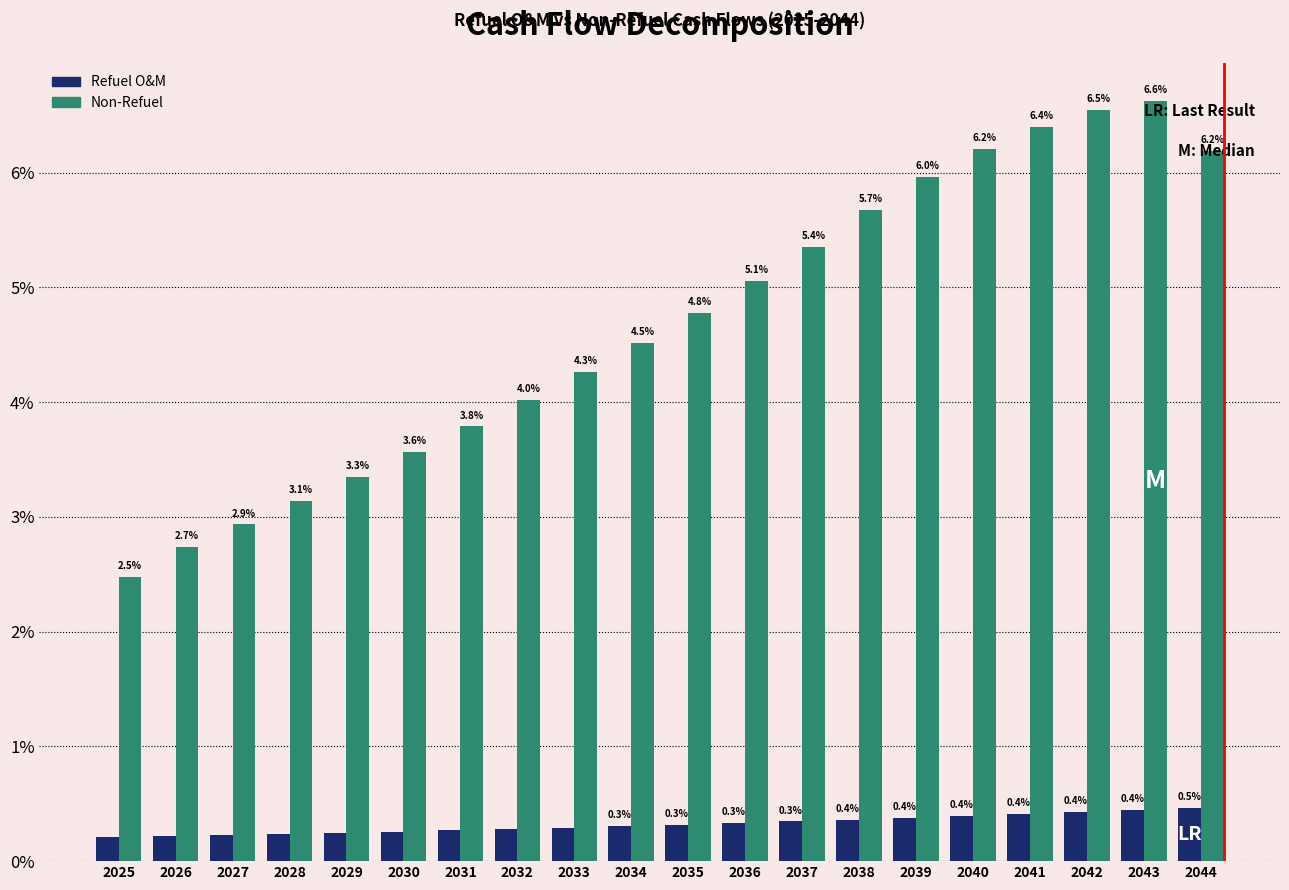

At which category is the sum across all series the highest?

2043